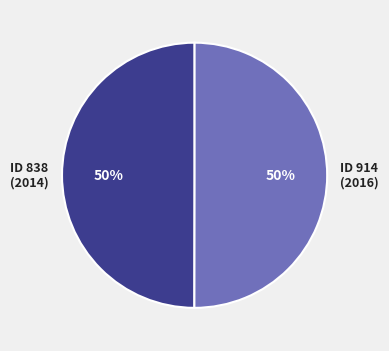

Do ID 914 (2016) and ID 838 (2014) together represent more than half of the pie?

Yes